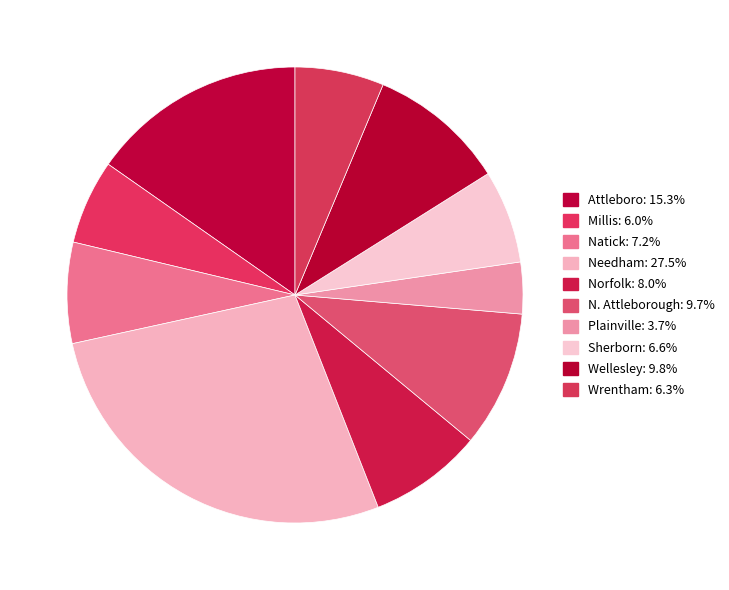

How many segments does this pie chart have?

10